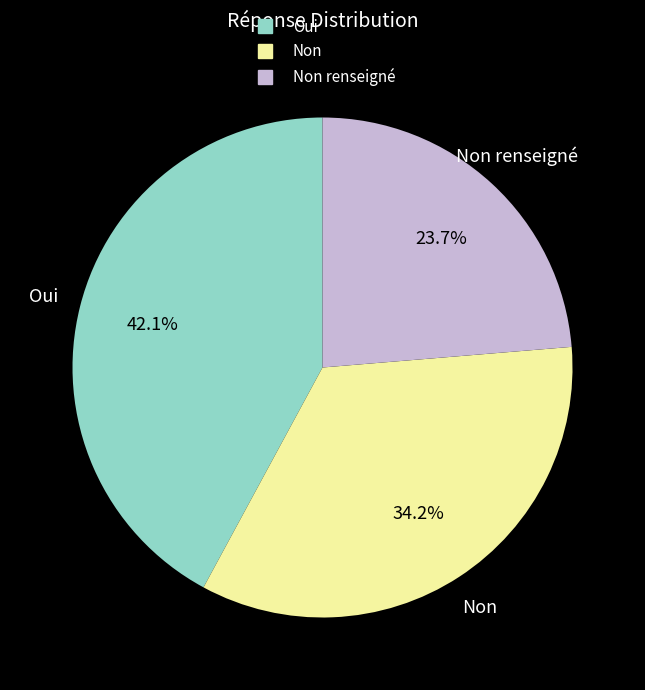

Is there any slice that represents more than half of the pie?

No